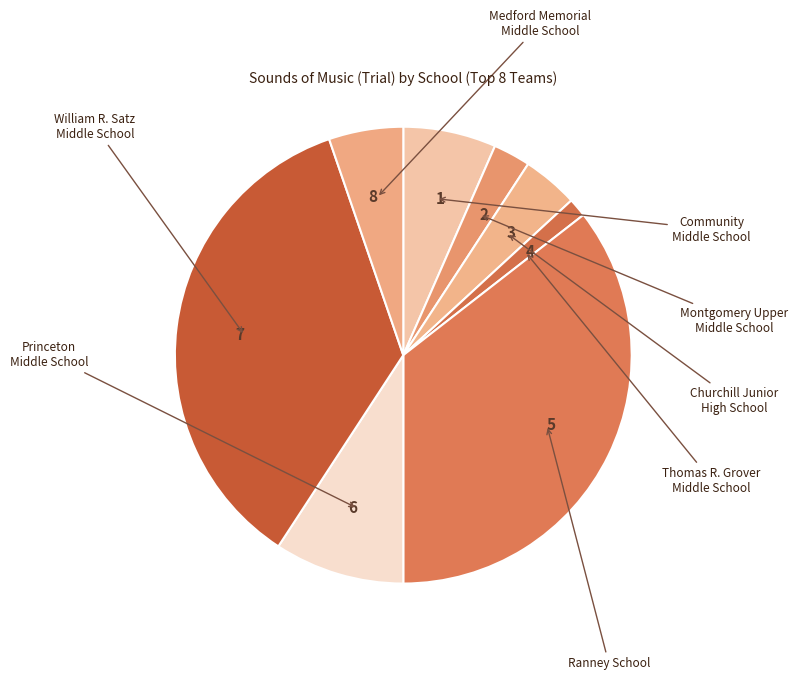

True or false: Churchill Junior High School accounts for 3% of the total.

True